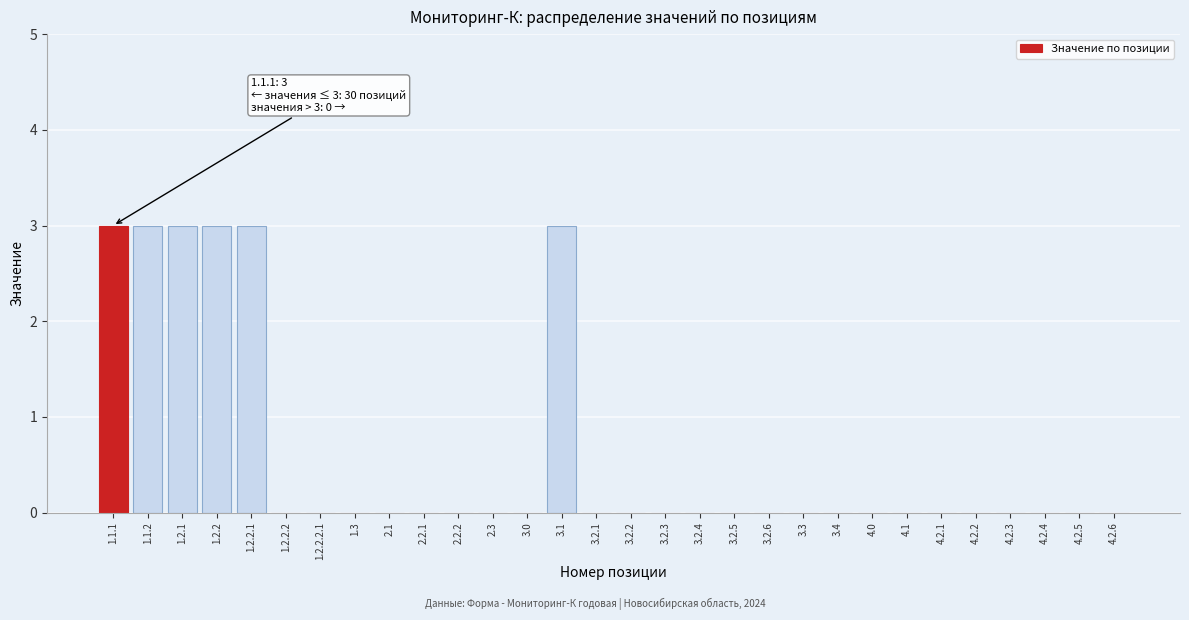

Reading left to right, list all the values displayed in this chart.

1.1.1=3	1.1.2=3	1.2.1=3	1.2.2=3	1.2.2.1=3	1.2.2.2=0	1.2.2.2.1=0	1.3=0	2.1=0	2.2.1=0	2.2.2=0	2.3=0	3.0=0	3.1=3	3.2.1=0	3.2.2=0	3.2.3=0	3.2.4=0	3.2.5=0	3.2.6=0	3.3=0	3.4=0	4.0=0	4.1=0	4.2.1=0	4.2.2=0	4.2.3=0	4.2.4=0	4.2.5=0	4.2.6=0